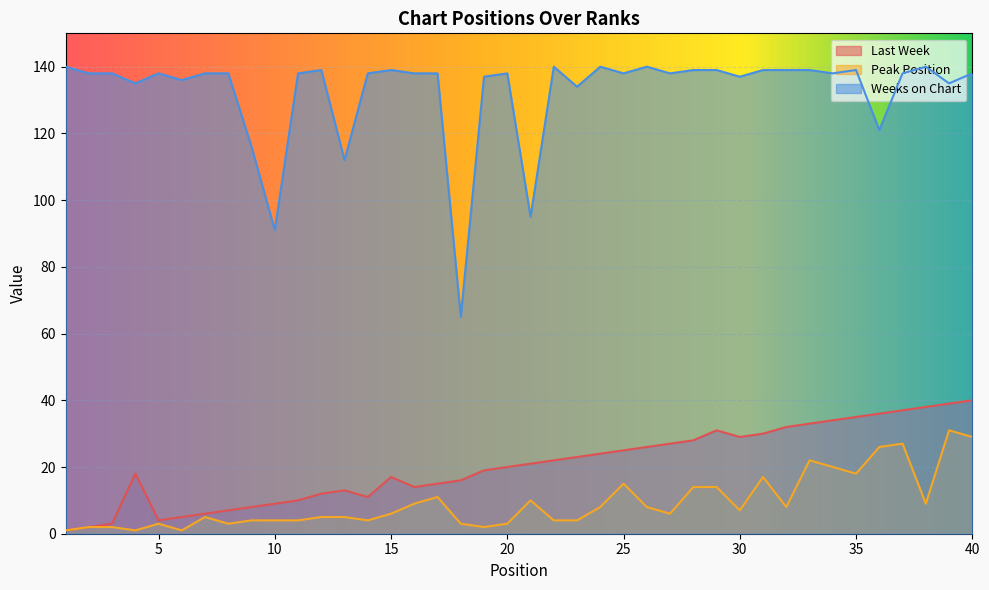

Reading left to right, what are all the values shown in this chart?

Last Week: 1	2	3	18	4	5	6	7	8	9	10	12	13	11	17	14	15	16	19	20	21	22	23	24	25	26	27	28	31	29	30	32	33	34	35	36	37	38	39	40
Peak Position: 1	2	2	1	3	1	5	3	4	4	4	5	5	4	6	9	11	3	2	3	10	4	4	8	15	8	6	14	14	7	17	8	22	20	18	26	27	9	31	29
Weeks on Chart: 140	138	138	135	138	136	138	138	116	91	138	139	112	138	139	138	138	65	137	138	95	140	134	140	138	140	138	139	139	137	139	139	139	138	139	121	138	140	135	138